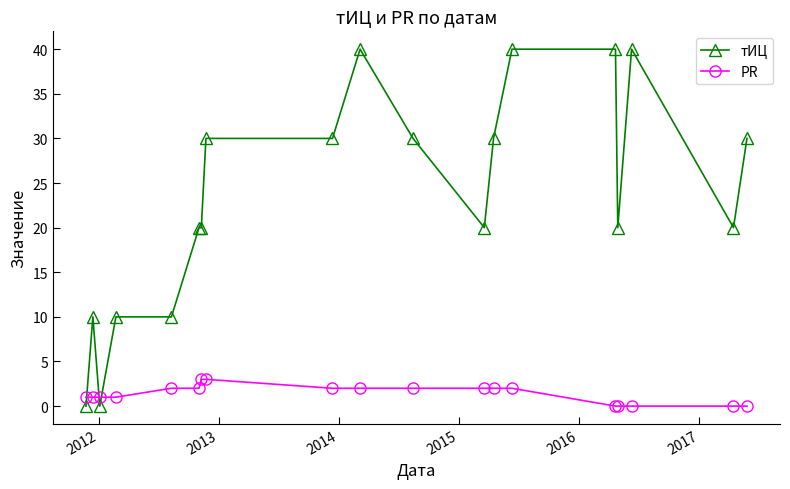

What is the greatest value displayed?

40